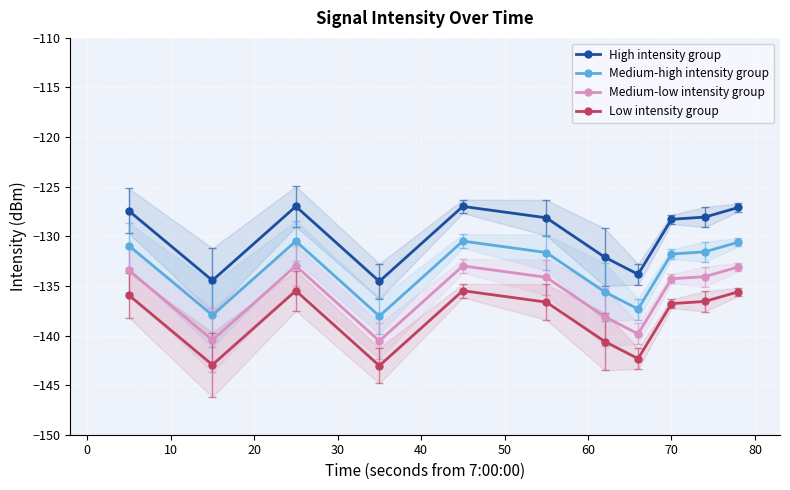

True or false: High intensity group and Medium-low intensity group intersect in this chart.

False